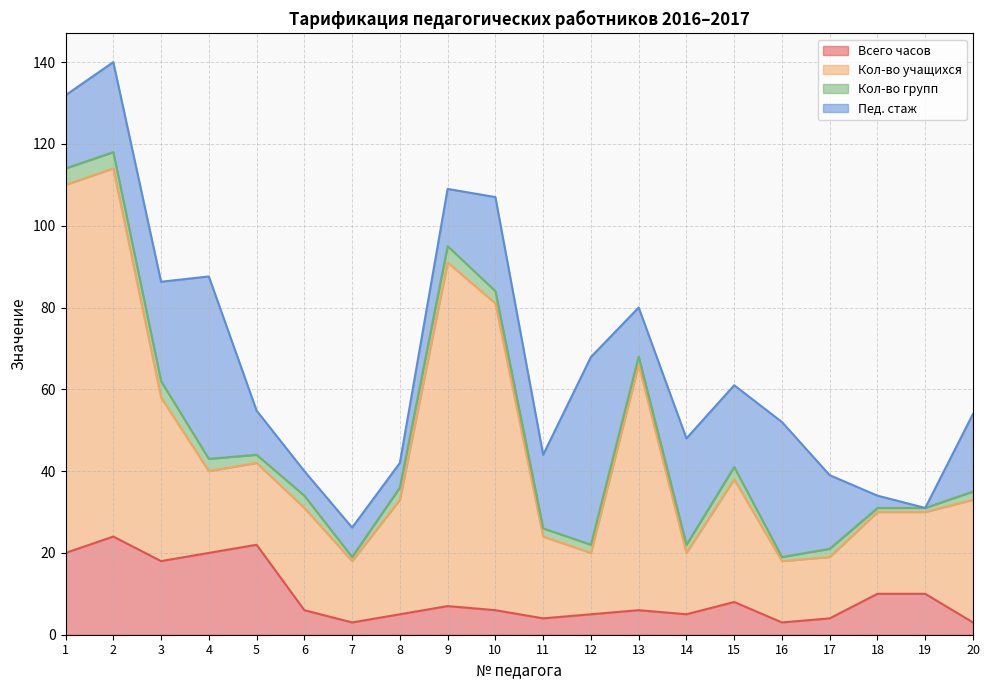

The Всего часов series shows 2.0 at 10. True or false?

False